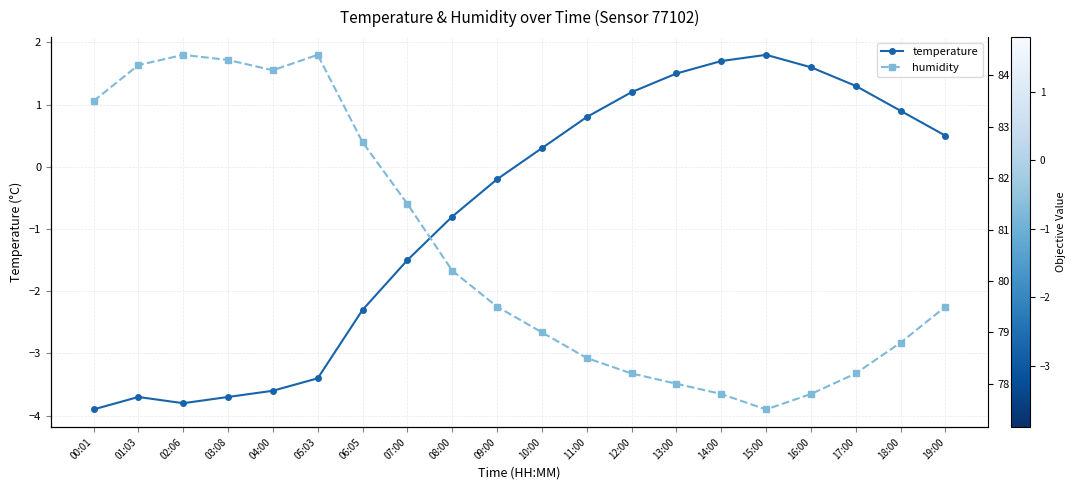

How many values in temperature are below zero?

10